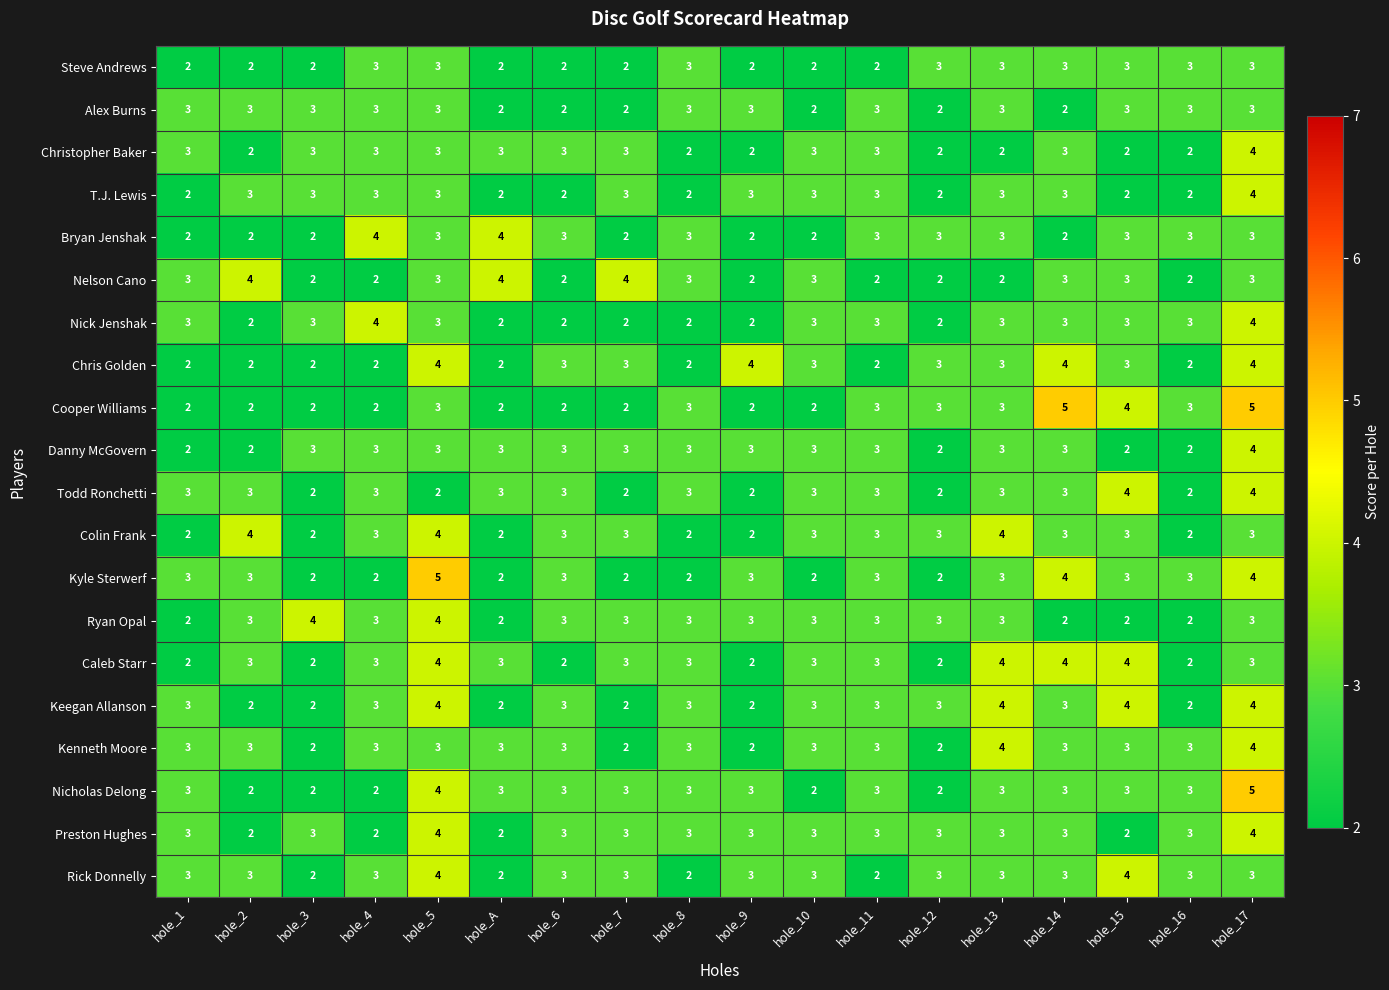

What is the difference between the highest and lowest values at hole_14?

3